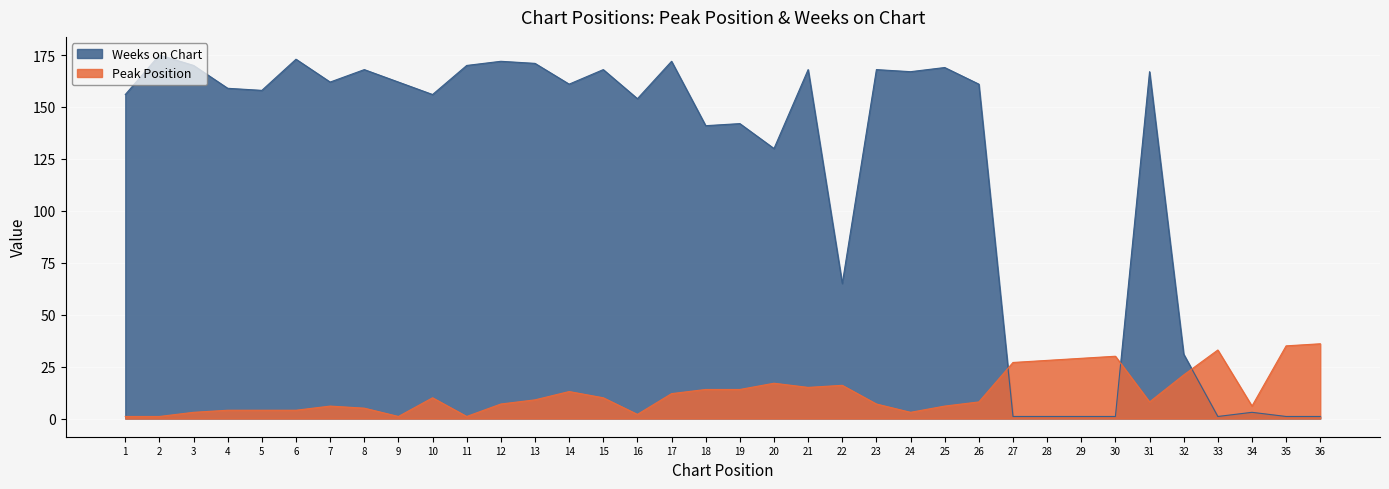

Which category has the lowest value in the Weeks on Chart series?

27